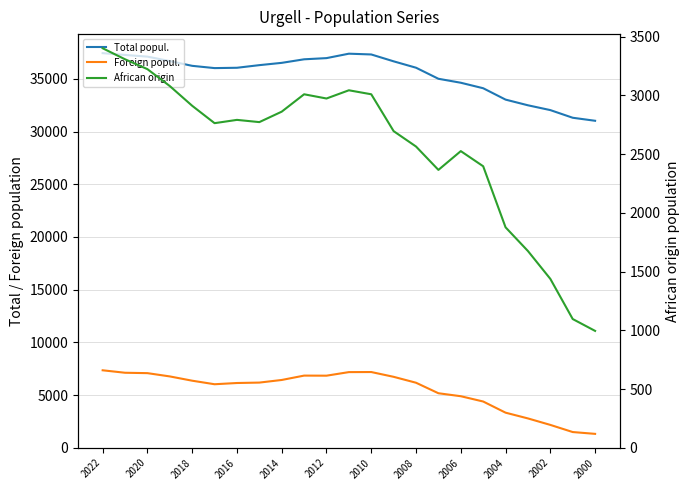

Which series has the largest range (max minus min)?

Total popul.